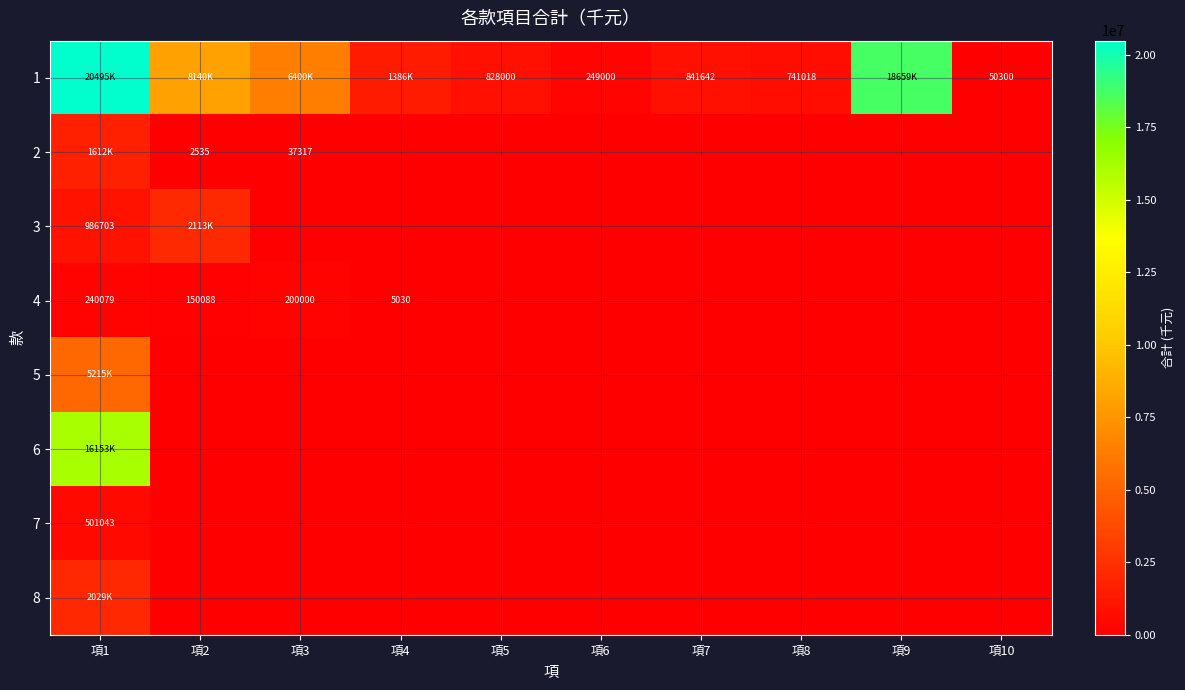

Is it true that 4 equals 1468 at 項4?

False